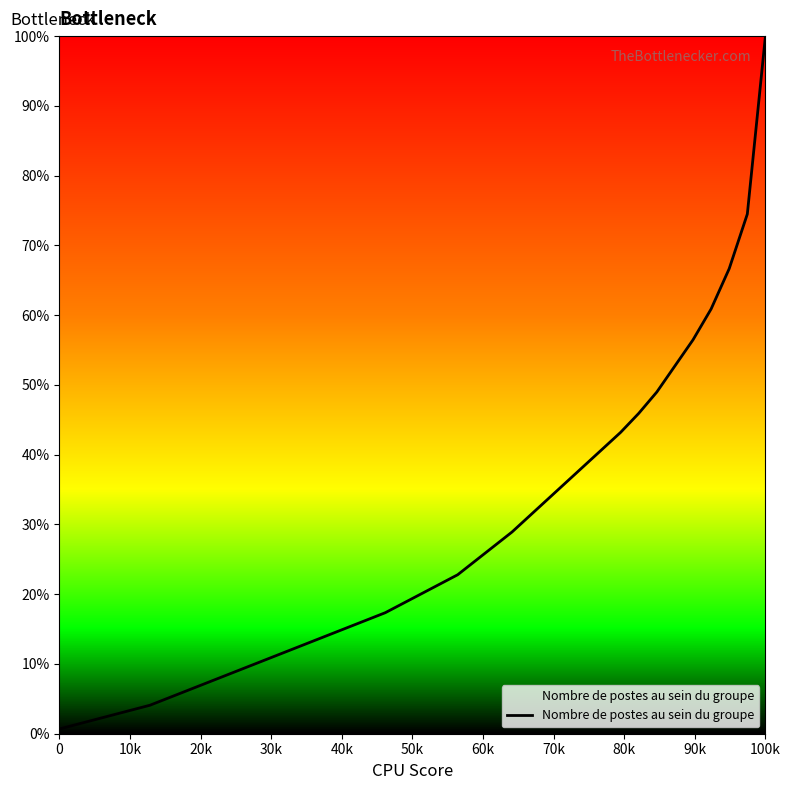

What is the difference between the maximum and minimum values?

99.3